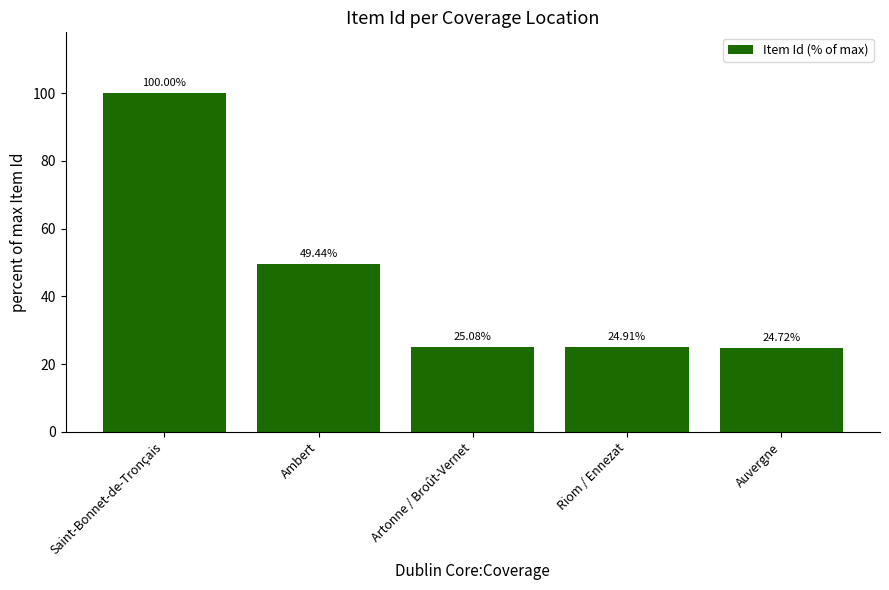

Is it true that the value at Auvergne is 6.4?

False